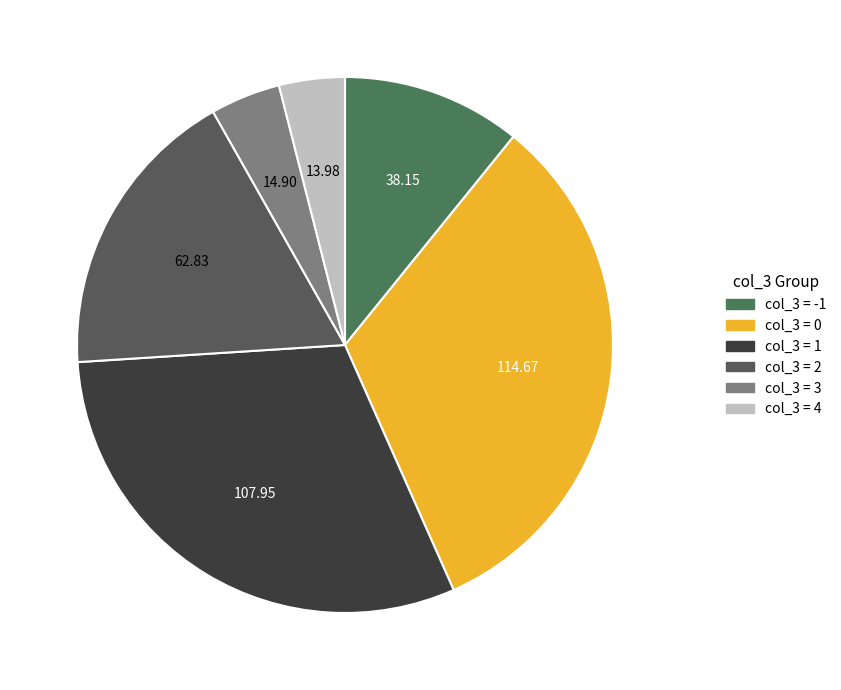

How many slices are in this pie chart?

6